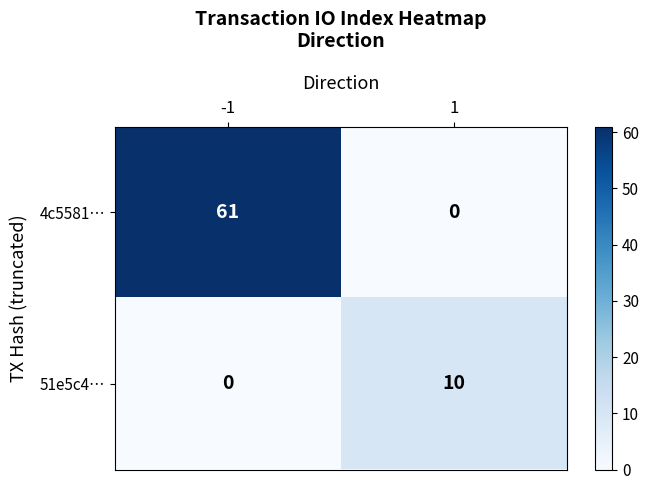

How many categories are shown in the chart?

2